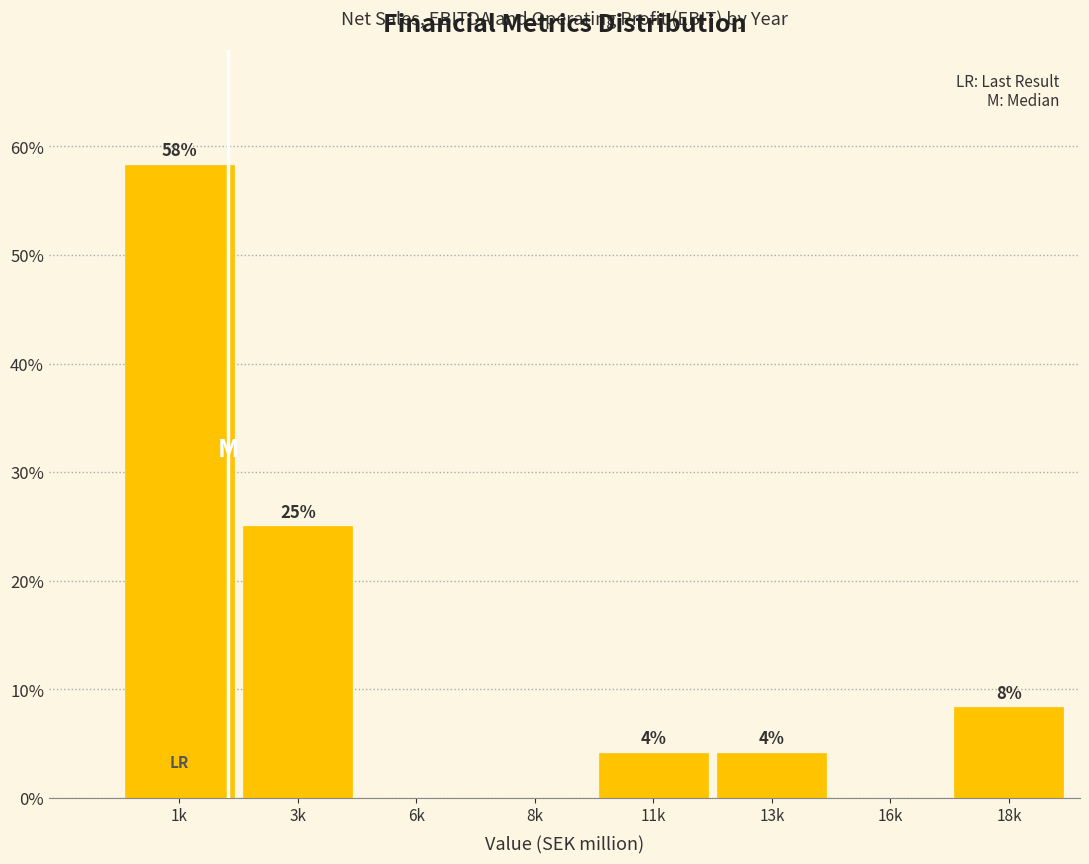

Are the bars horizontal?

No